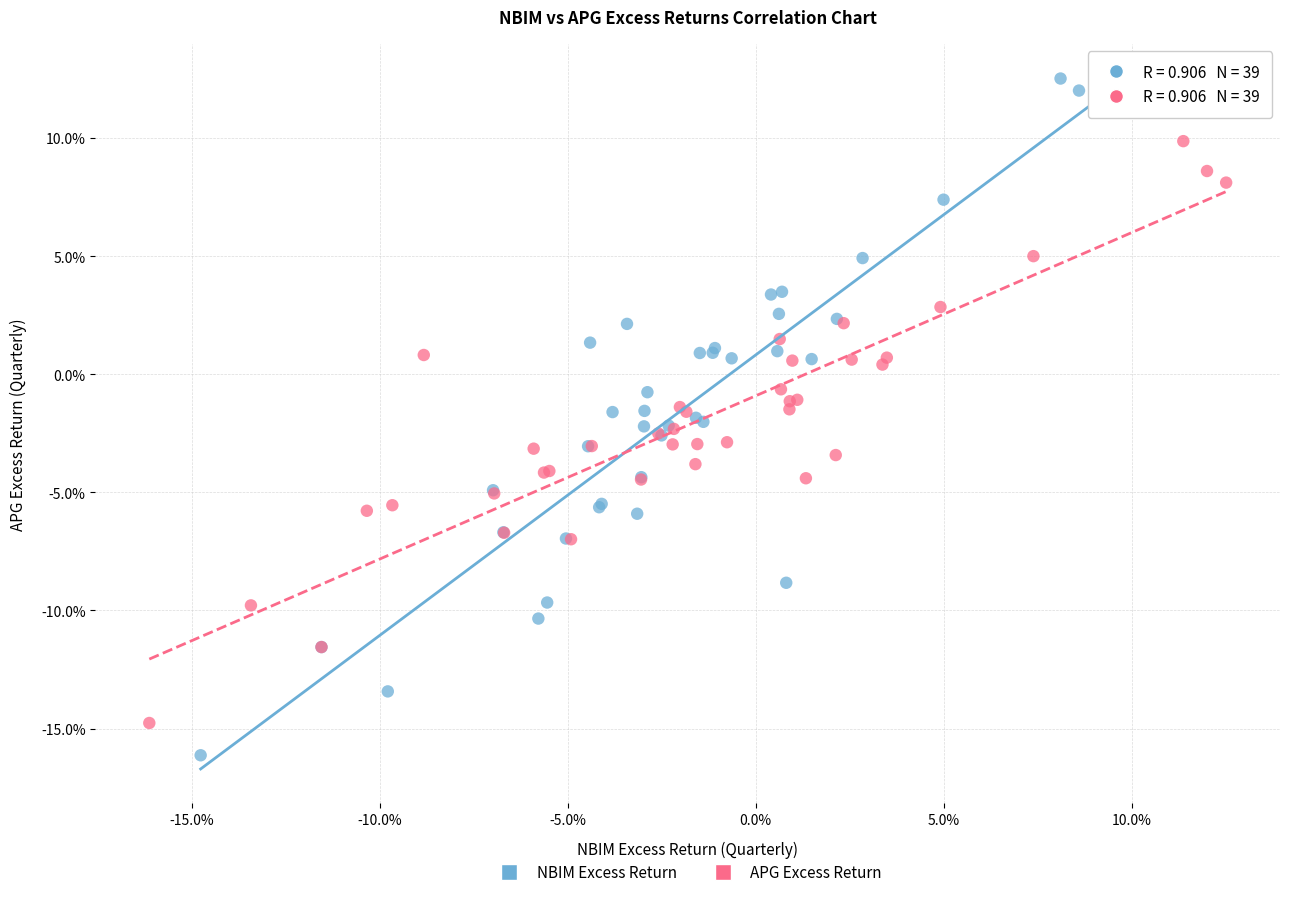

Which series contains the lowest Y value?

NBIM Excess Return